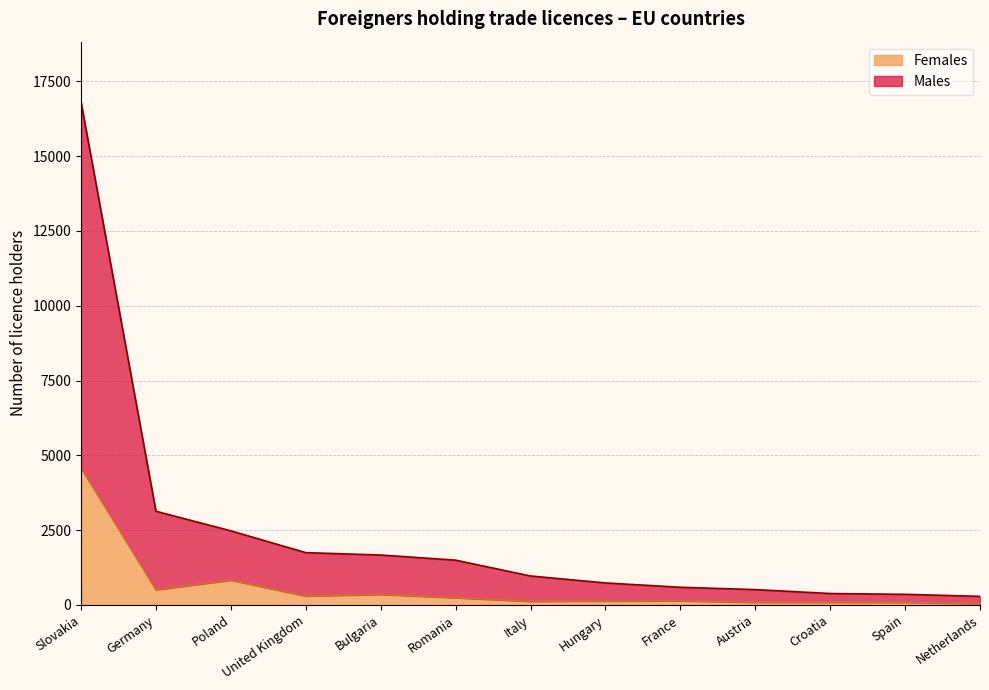

Which series has the largest total across all categories?

Males